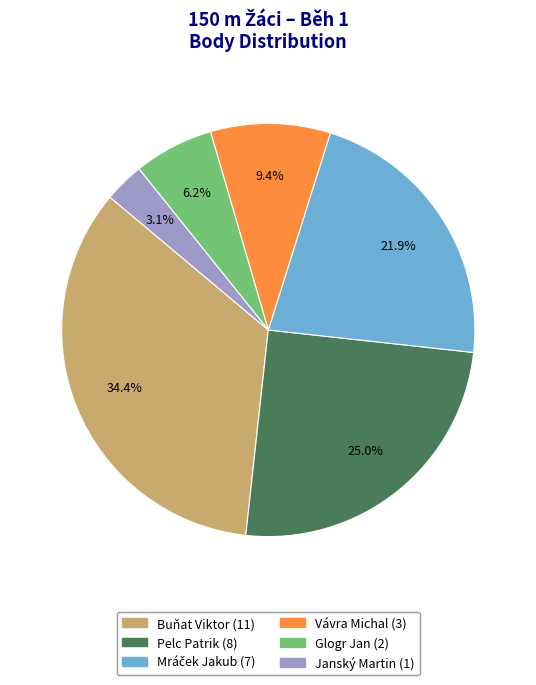

Which slice is the smallest?

Janský Martin